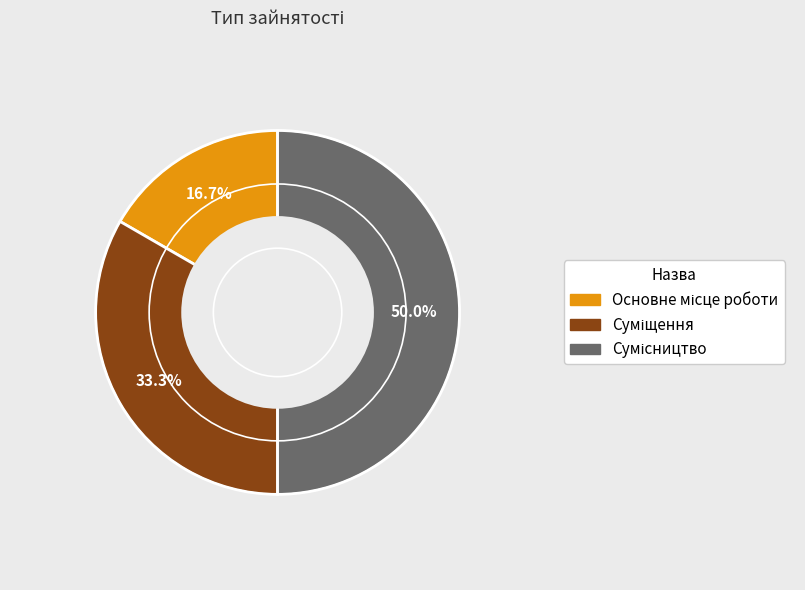

To the nearest percent, what portion does Сумісництво represent?

50%